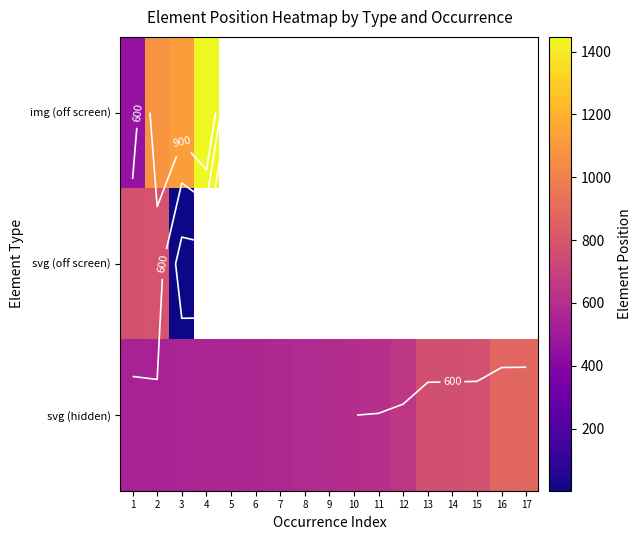

At how many categories does at least one series exceed 94?

17